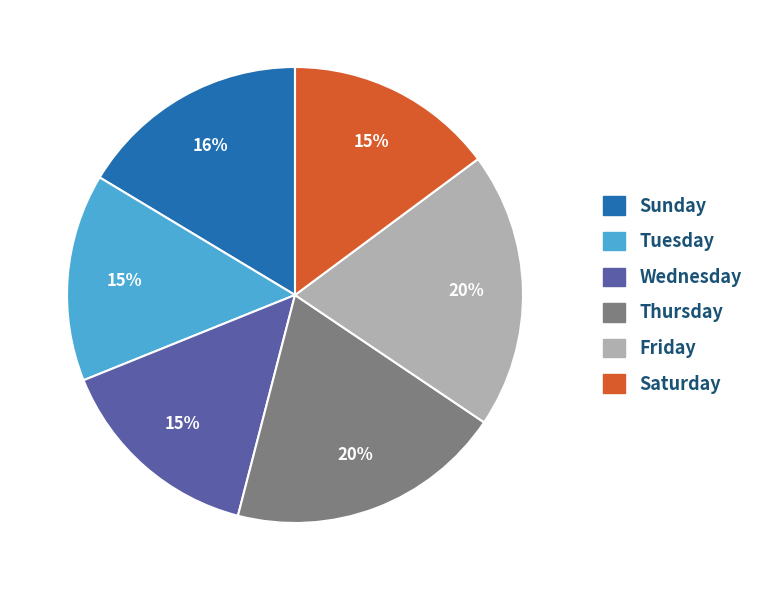

How many slices are in this pie chart?

6